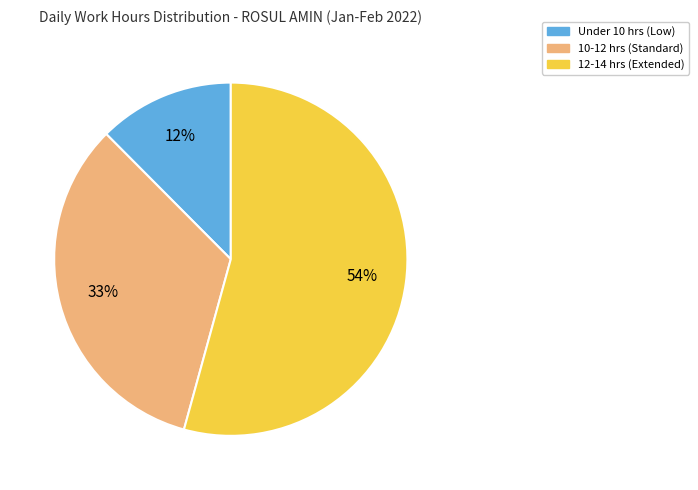

Is there a majority slice in this chart?

Yes